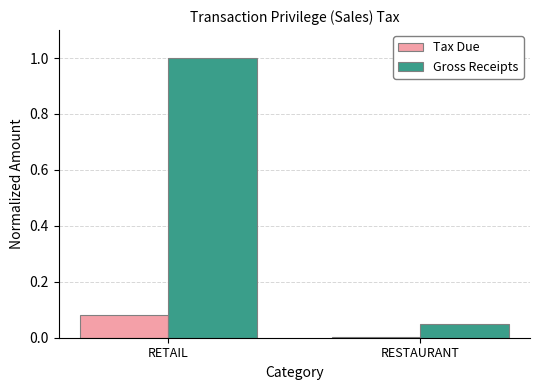

What is the sum of all Gross Receipts values?

1.1